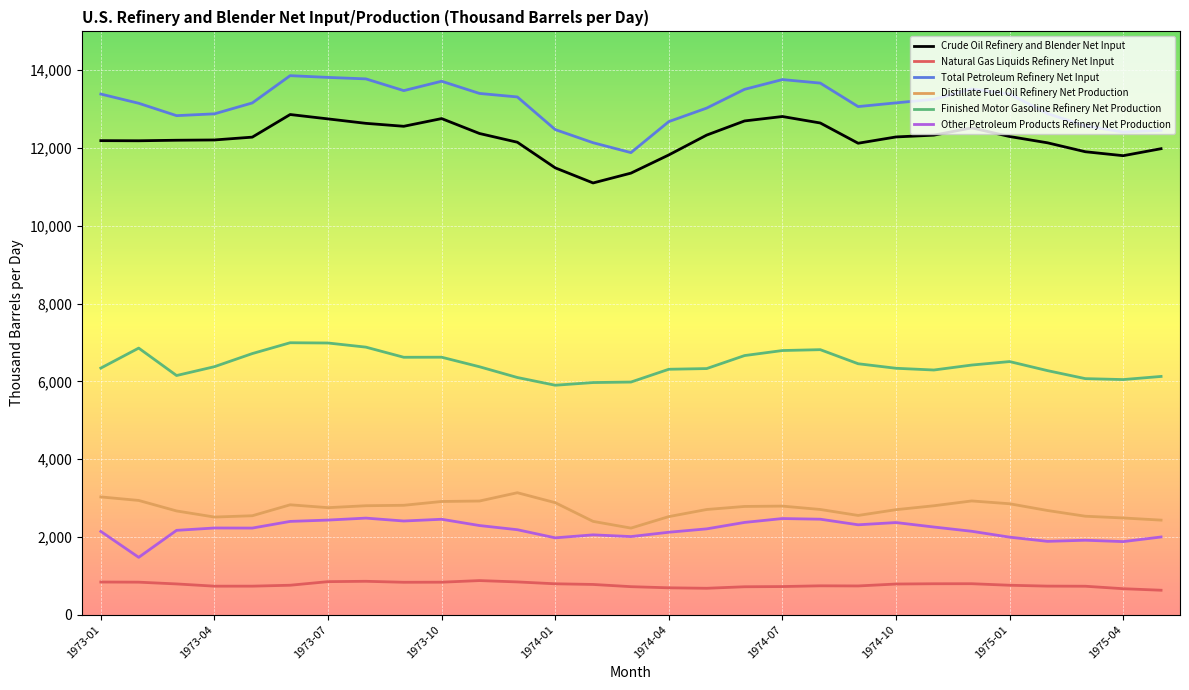

What is the maximum value for Distillate Fuel Oil Refinery Net Production?

3136.0